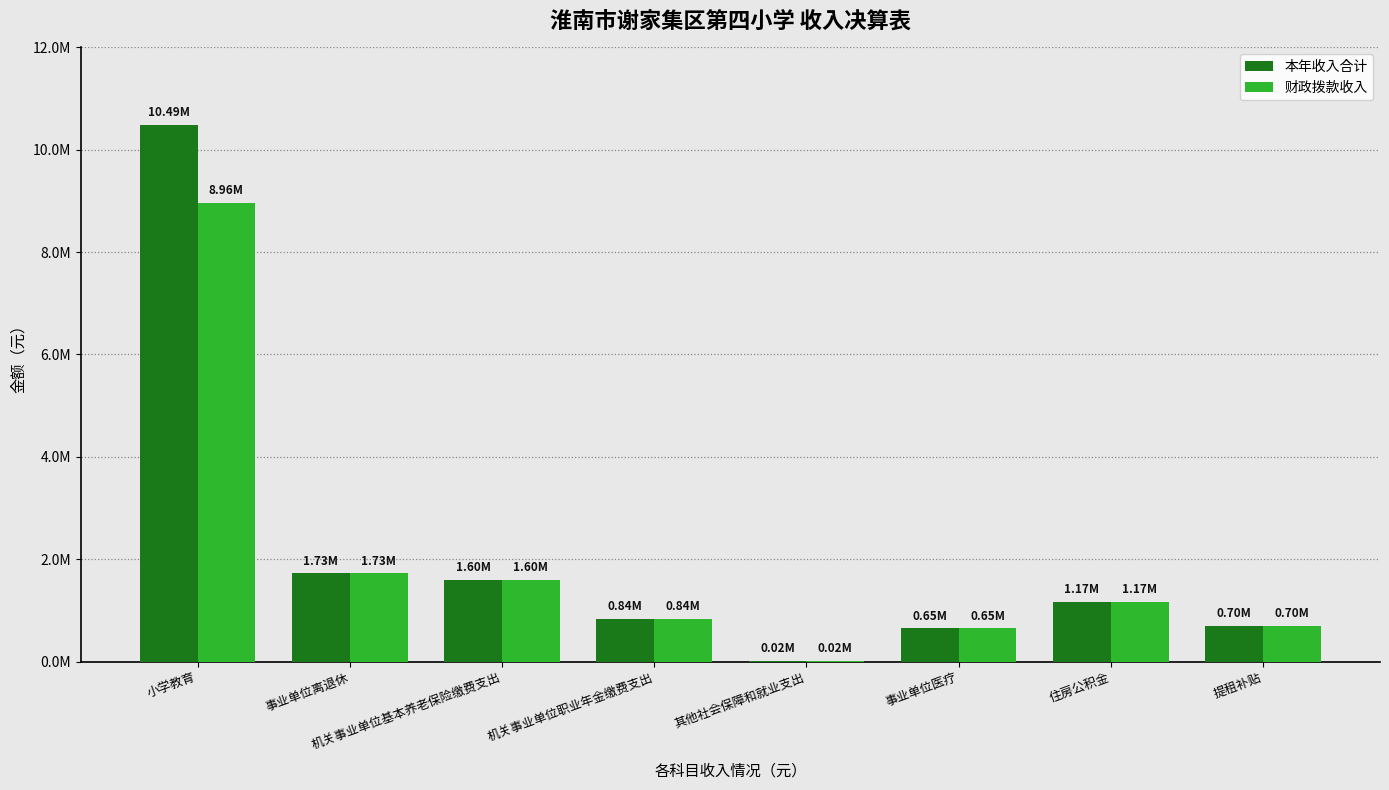

At 住房公积金, list the series in order from smallest to largest.

本年收入合计, 财政拨款收入